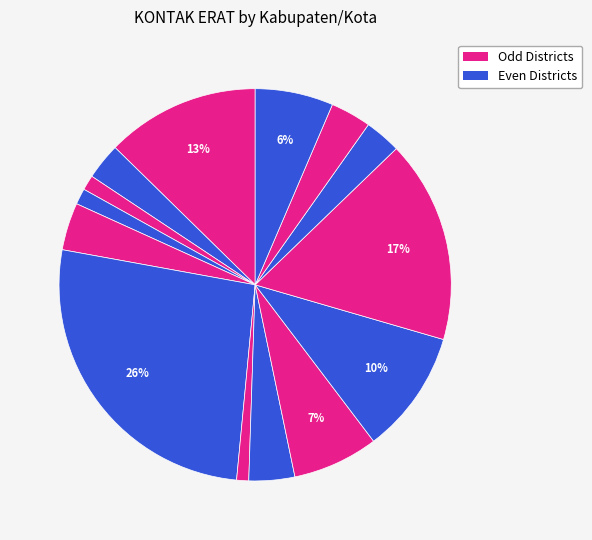

Count the number of slices in the pie.

14